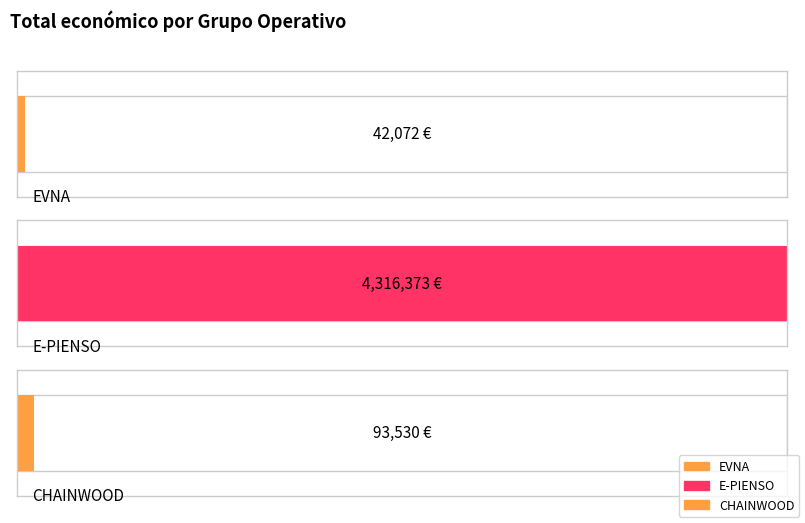

Which has a higher value, EVNA or E-PIENSO?

E-PIENSO